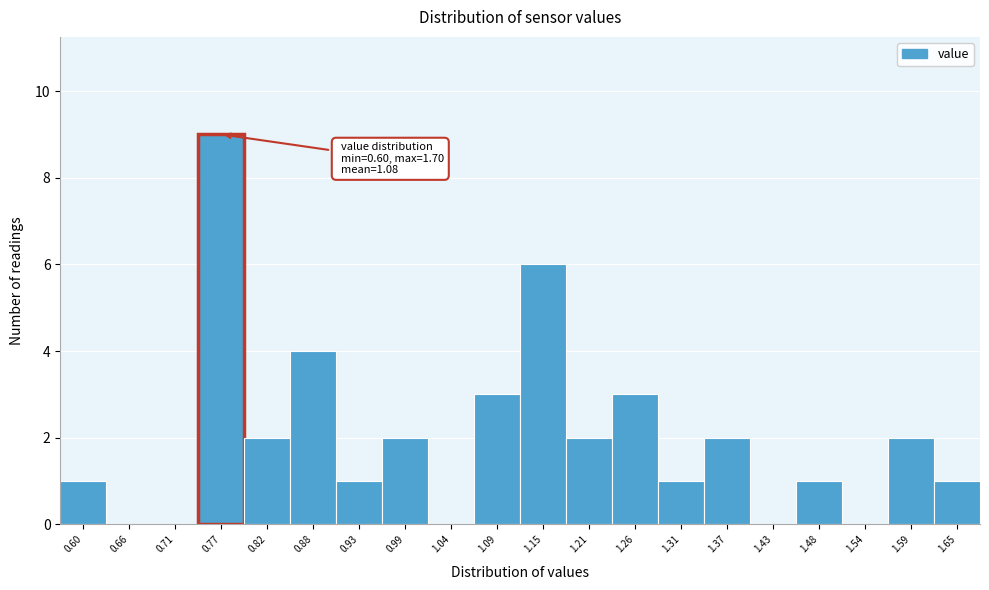

Reading left to right, transcribe all the data shown in this chart.

0.60=1	0.66=0	0.71=0	0.77=9	0.82=2	0.88=4	0.93=1	0.99=2	1.04=0	1.09=3	1.15=6	1.21=2	1.26=3	1.31=1	1.37=2	1.43=0	1.48=1	1.54=0	1.59=2	1.65=1